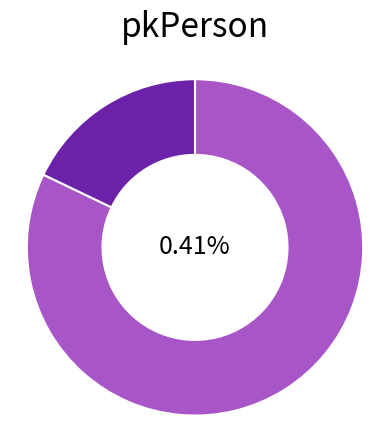

What is the total percentage of James W. Simmons (8307) and Moses W. Simmons (38142)?

100.0%